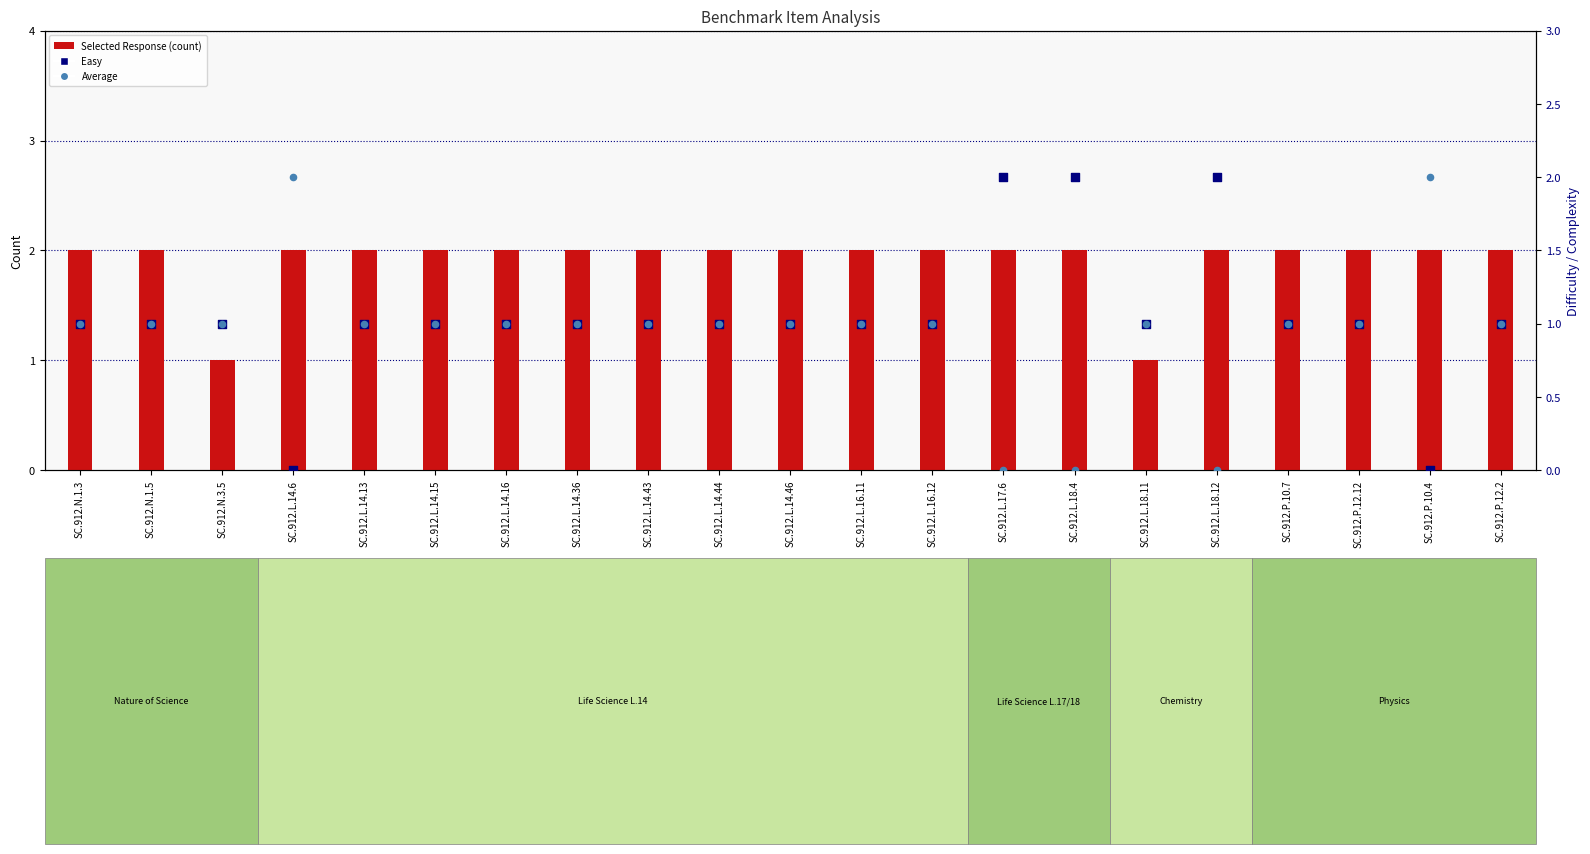

Is the value of Selected Response at SC.912.L.17.6 greater than the value of Average at SC.912.L.18.11?

Yes